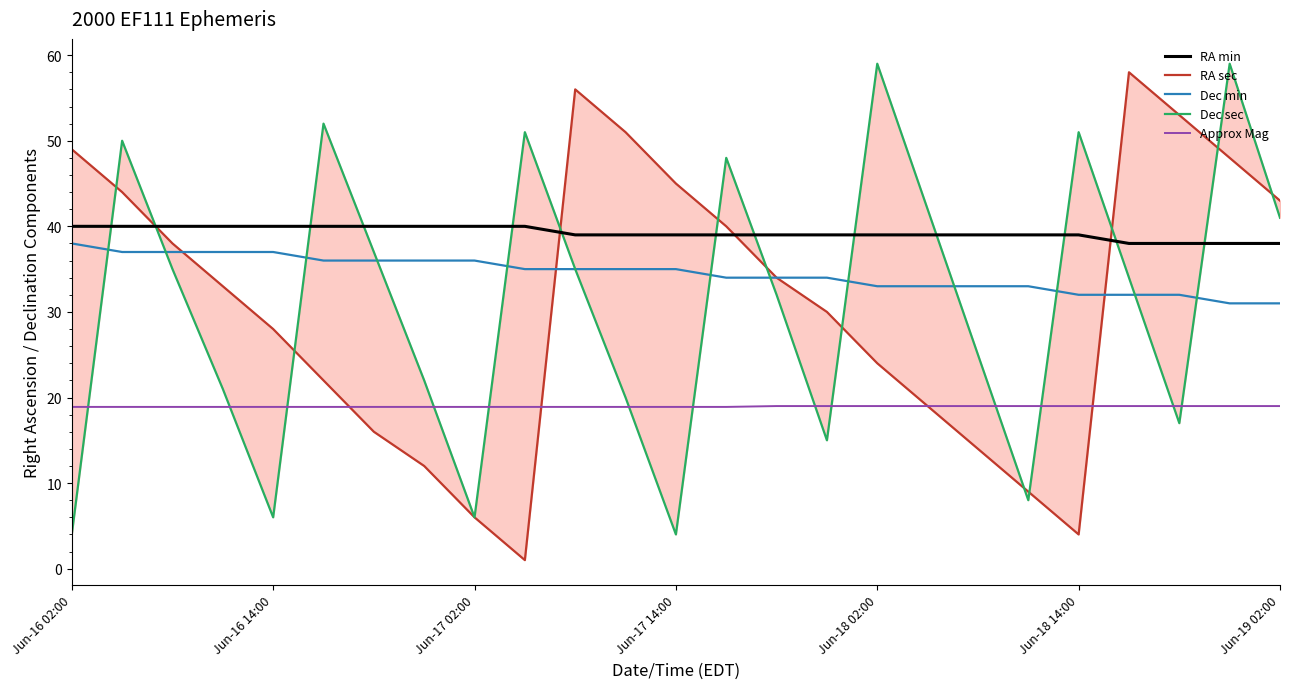

Reading left to right, extract all data points from this chart.

RA min: 40.0	40.0	40.0	40.0	40.0	40.0	40.0	40.0	40.0	40.0	39.0	39.0	39.0	39.0	39.0	39.0	39.0	39.0	39.0	39.0	39.0	38.0	38.0	38.0	38.0
RA sec: 49.0	44.0	38.0	33.0	28.0	22.0	16.0	12.0	6.0	1.0	56.0	51.0	45.0	40.0	34.0	30.0	24.0	19.0	14.0	9.0	4.0	58.0	53.0	48.0	43.0
Dec min: 38.0	37.0	37.0	37.0	37.0	36.0	36.0	36.0	36.0	35.0	35.0	35.0	35.0	34.0	34.0	34.0	33.0	33.0	33.0	33.0	32.0	32.0	32.0	31.0	31.0
Dec sec: 4.0	50.0	35.0	21.0	6.0	52.0	37.0	22.0	6.0	51.0	35.0	20.0	4.0	48.0	32.0	15.0	59.0	42.0	25.0	8.0	51.0	34.0	17.0	59.0	41.0
Approx Mag: 18.9	18.9	18.9	18.9	18.9	18.9	18.9	18.9	18.9	18.9	18.9	18.9	18.9	18.9	19.0	19.0	19.0	19.0	19.0	19.0	19.0	19.0	19.0	19.0	19.0